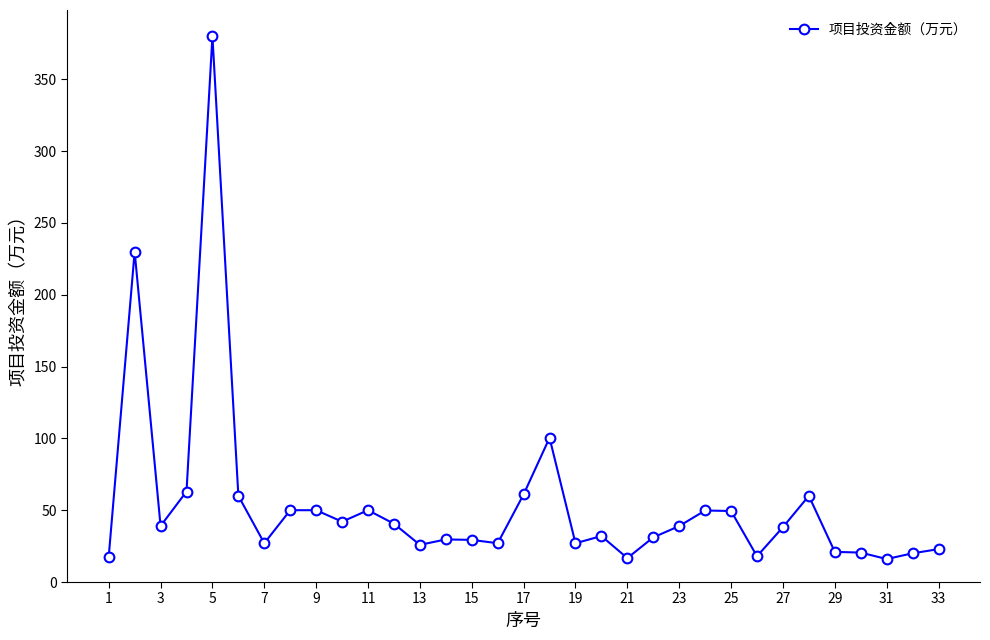

What is the difference between the maximum and minimum values?

364.0